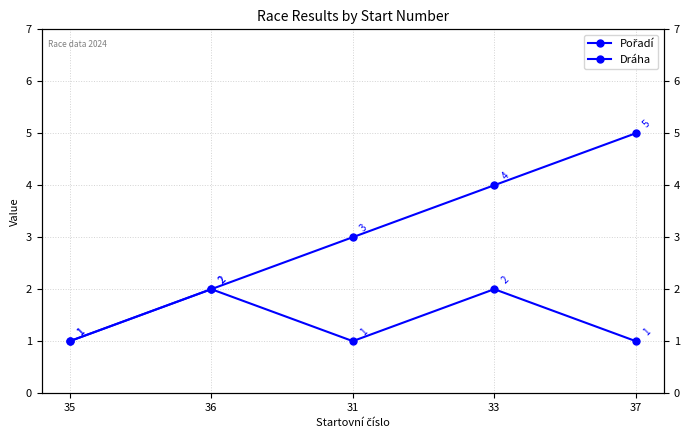

Is the value of Dráha at 35 greater than the value of Pořadí at 37?

No